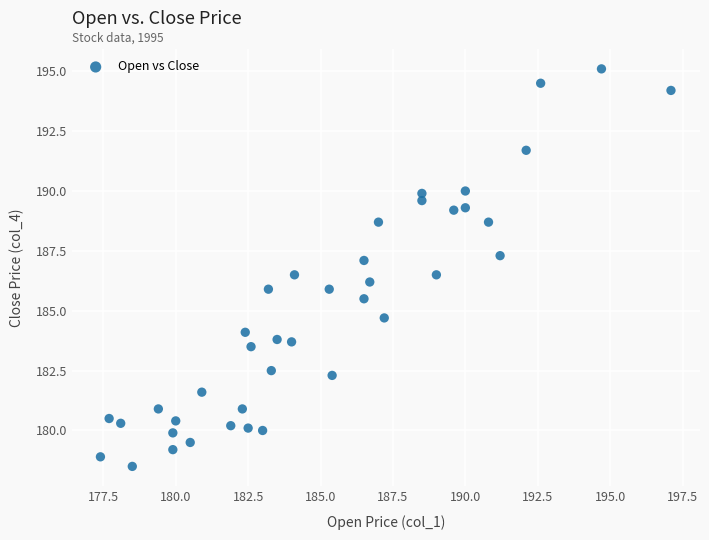

What is the range of Y values (max minus min)?

16.6